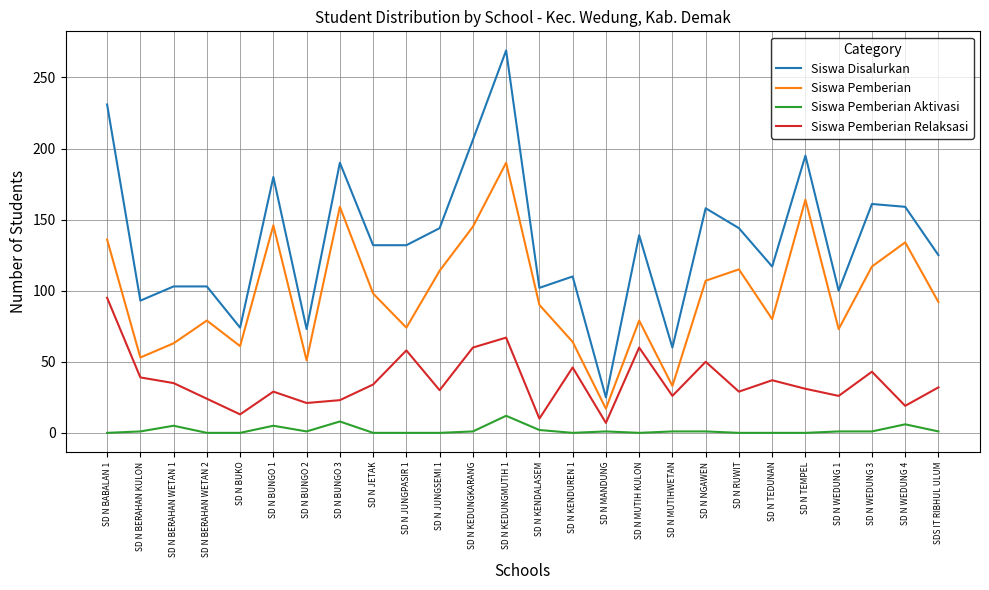

At which label does Siswa Pemberian first exceed 92?

SD N BABALAN 1